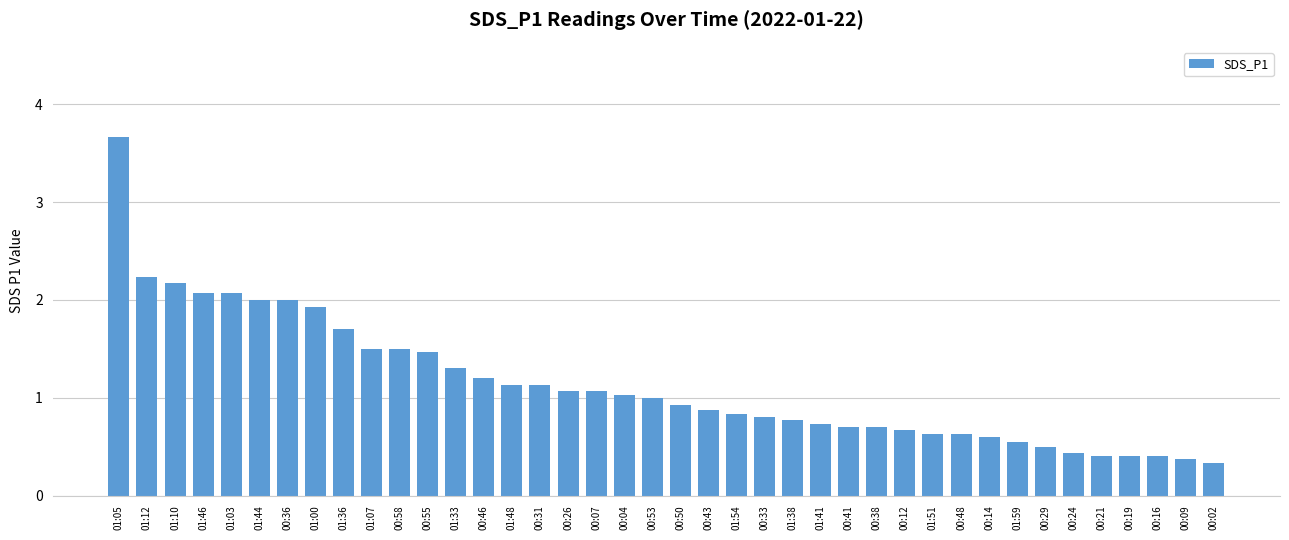

What is the change in value from 01:03 to 00:24?

-1.6